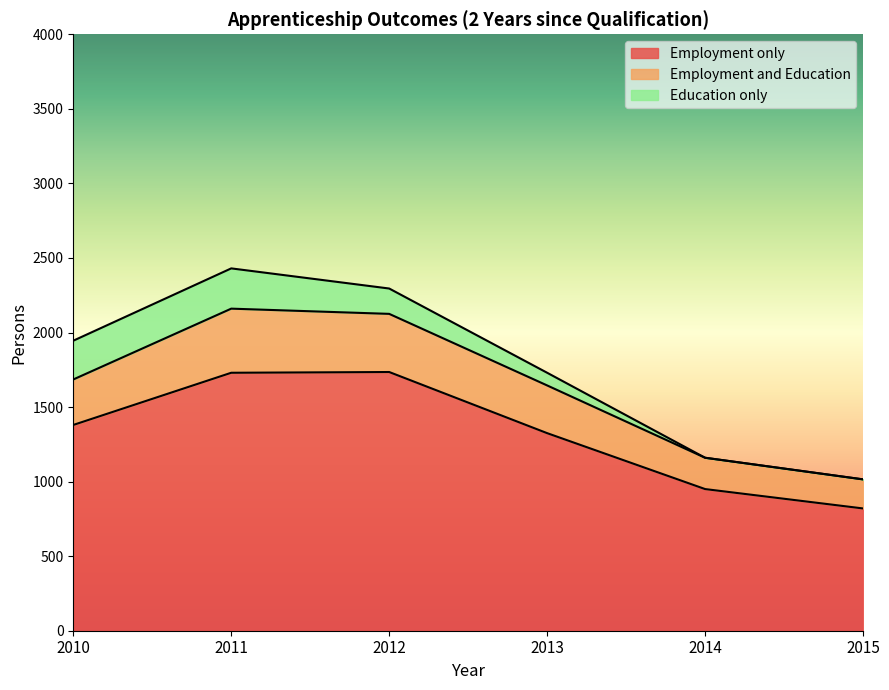

How many data points in Employment only are above 1380?

2